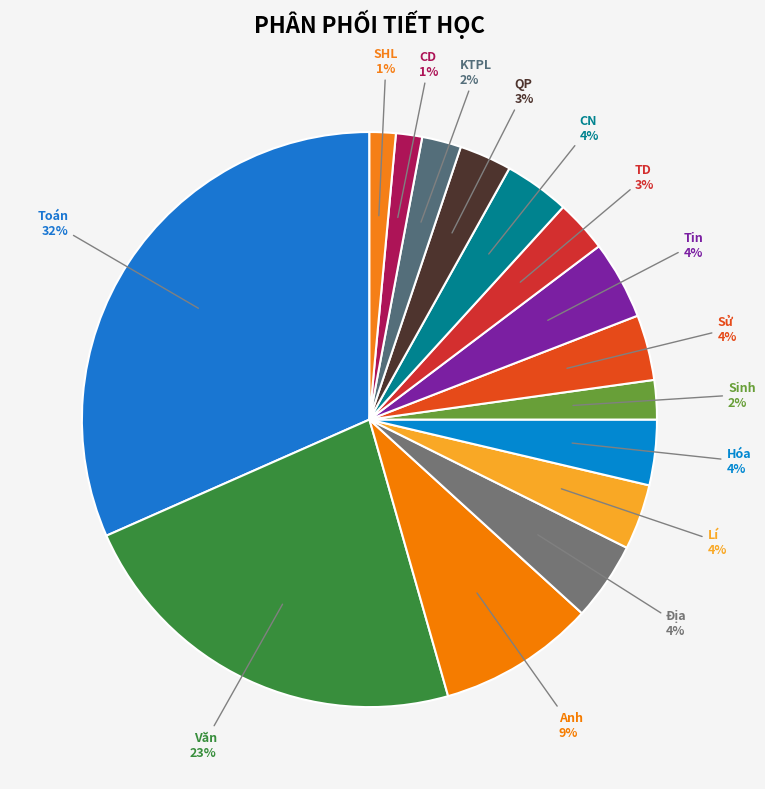

Rank the categories by value from highest to lowest.

Toán, Văn, Anh, Địa, Lí, Tin, Hóa, Sử, CN, TD, QP, Sinh, KTPL, CD, SHL